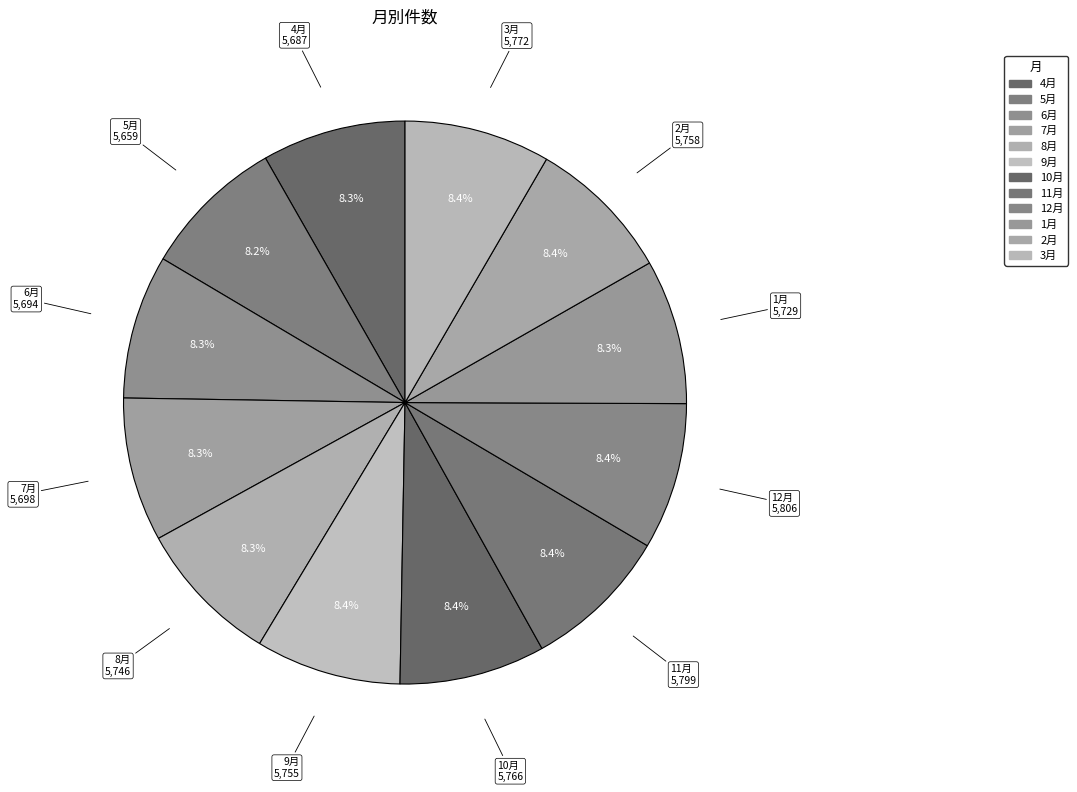

The 3月 slice represents 8% of the pie. True or false?

True